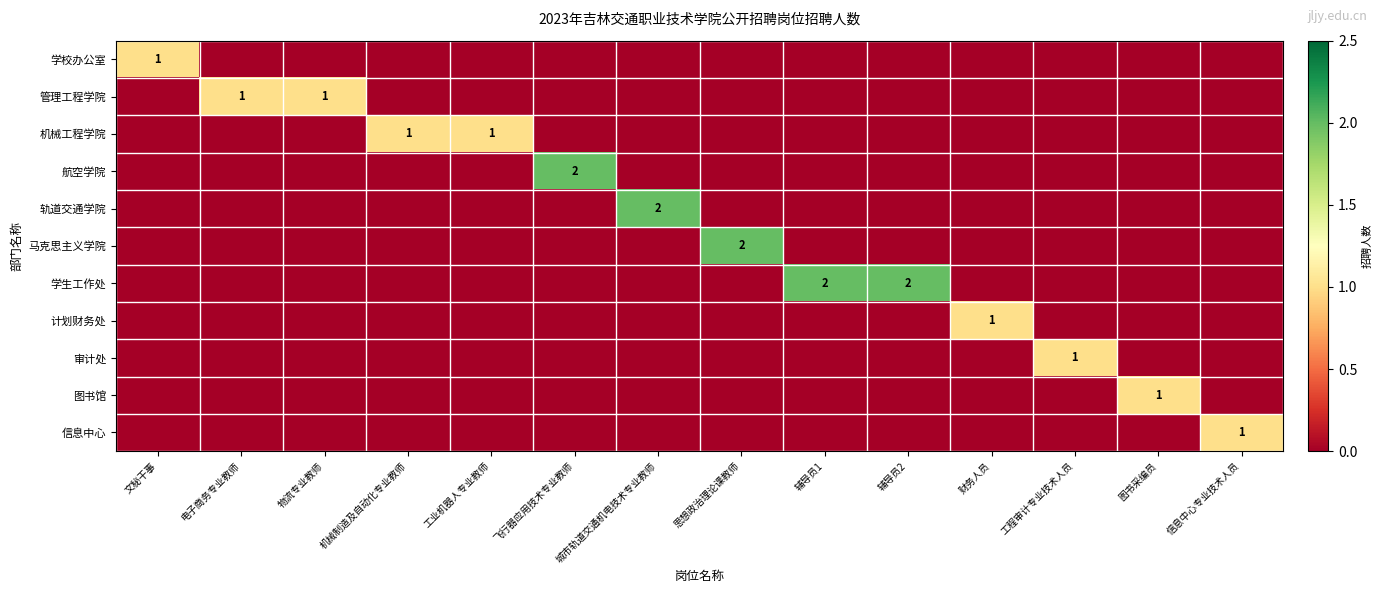

Is it true that 学生工作处 equals -1 at 电子商务专业教师?

False